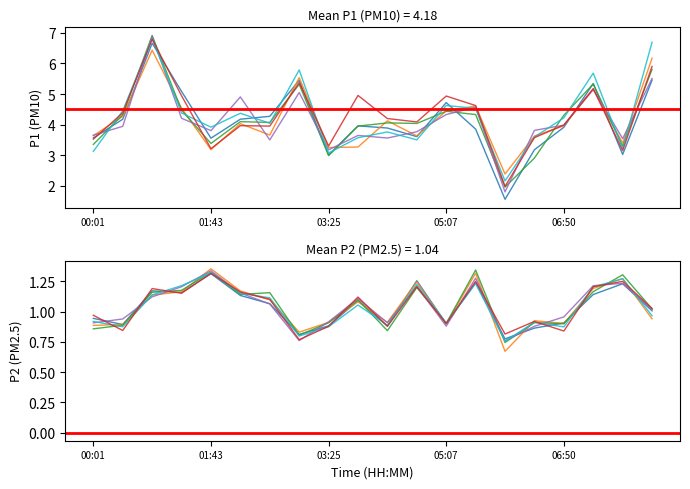

True or false: P1 and P2 intersect in this chart.

False